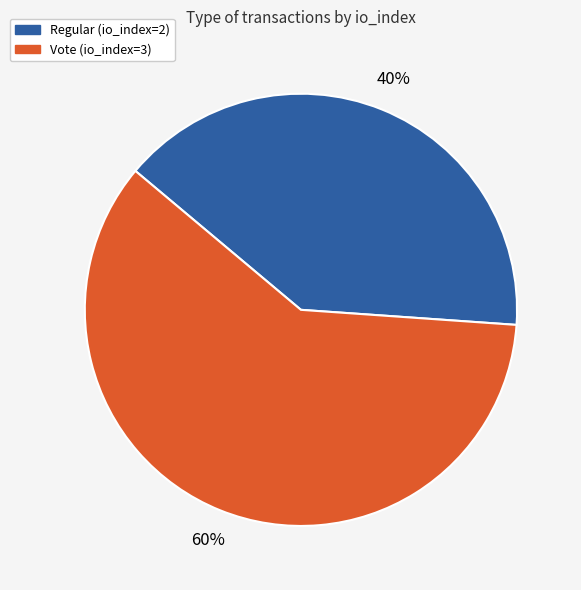

True or false: Vote (io_index=3) accounts for 60% of the total.

True